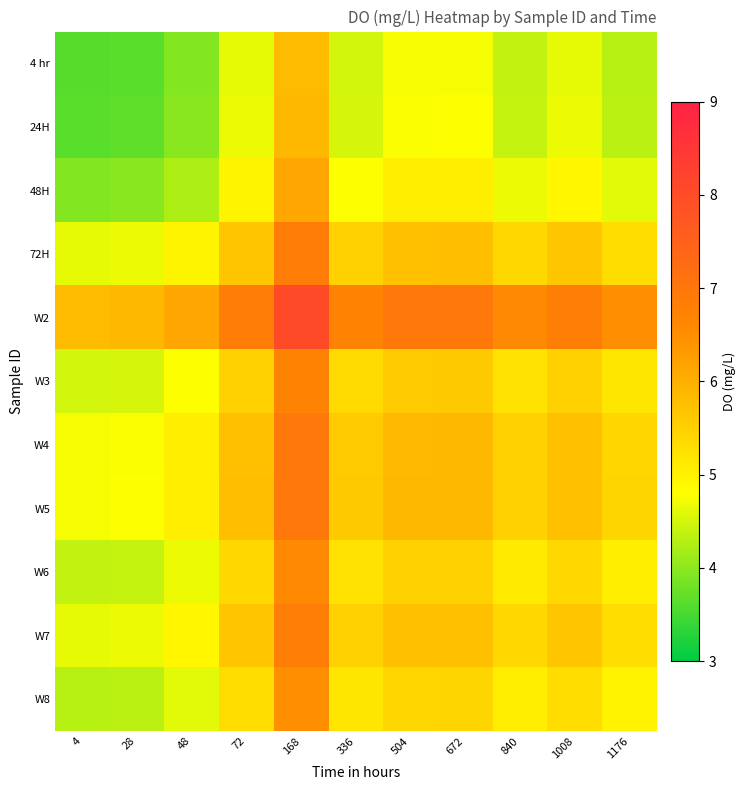

Count the number of categories in the chart.

11